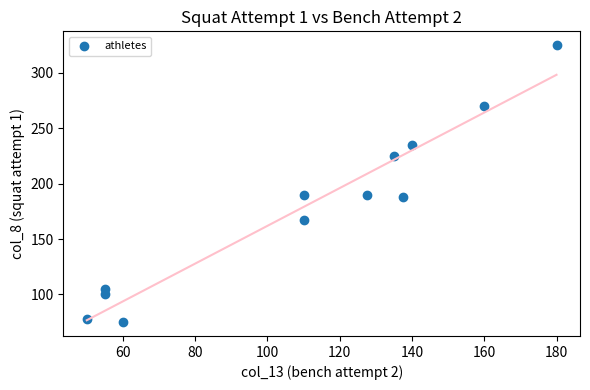

What is the range of X values (max minus min)?

130.0